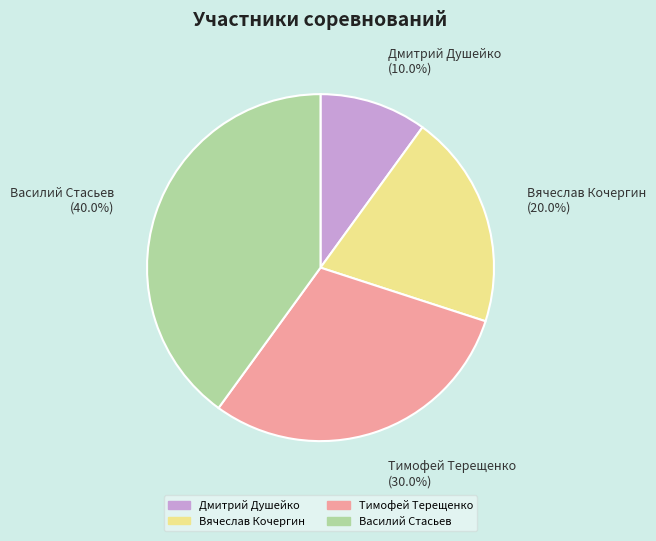

Which has a higher value, Василий Стасьев or Вячеслав Кочергин?

Василий Стасьев